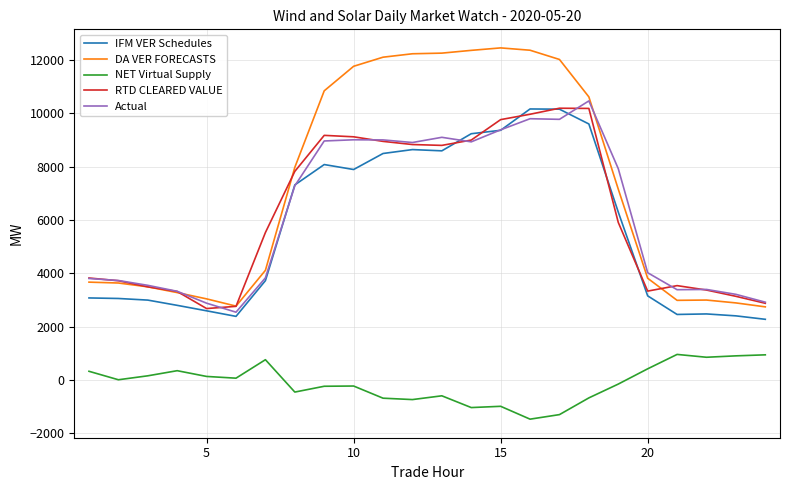

What is the minimum value for IFM VER Schedules?

2271.0